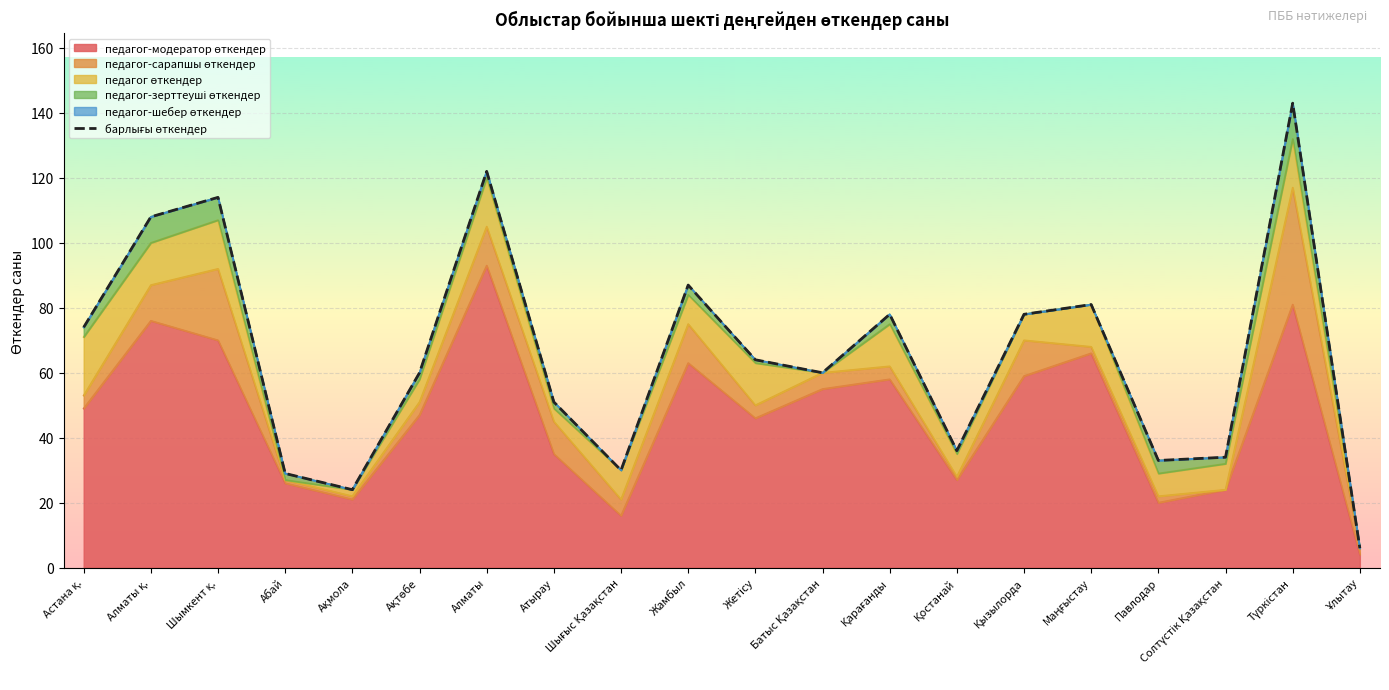

Reading left to right, list all the values displayed in this chart.

74	108	114	29	24	60	122	51	30	87	64	60	78	36	78	81	33	34	143	6